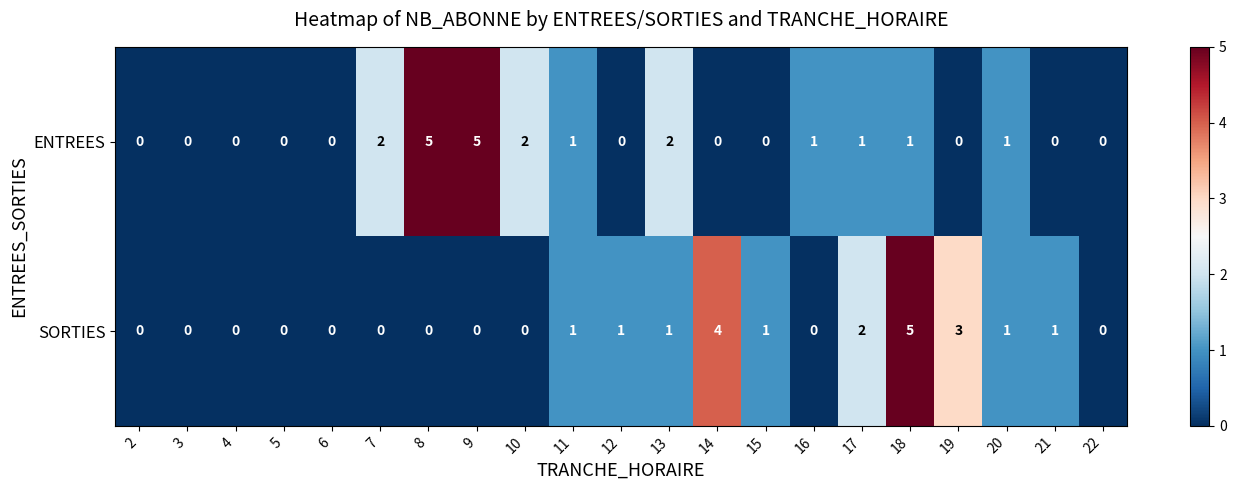

What is the maximum value shown in the chart?

5